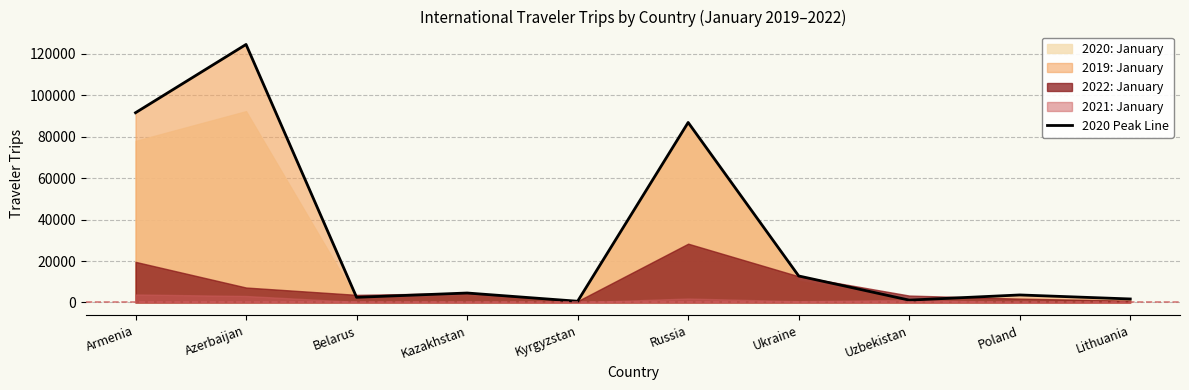

Reading left to right, transcribe all the data shown in this chart.

Armenia=91580	Azerbaijan=124534	Belarus=2497	Kazakhstan=4570	Kyrgyzstan=595	Russia=86884	Ukraine=12799	Uzbekistan=1135	Poland=3631	Lithuania=1696